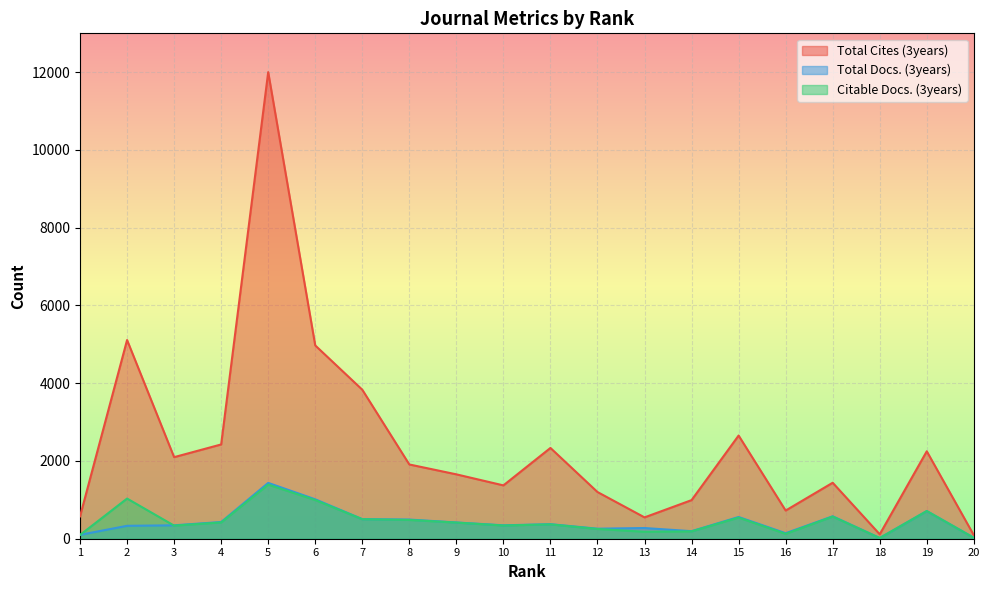

Which series has the largest total across all categories?

Total Cites (3years)